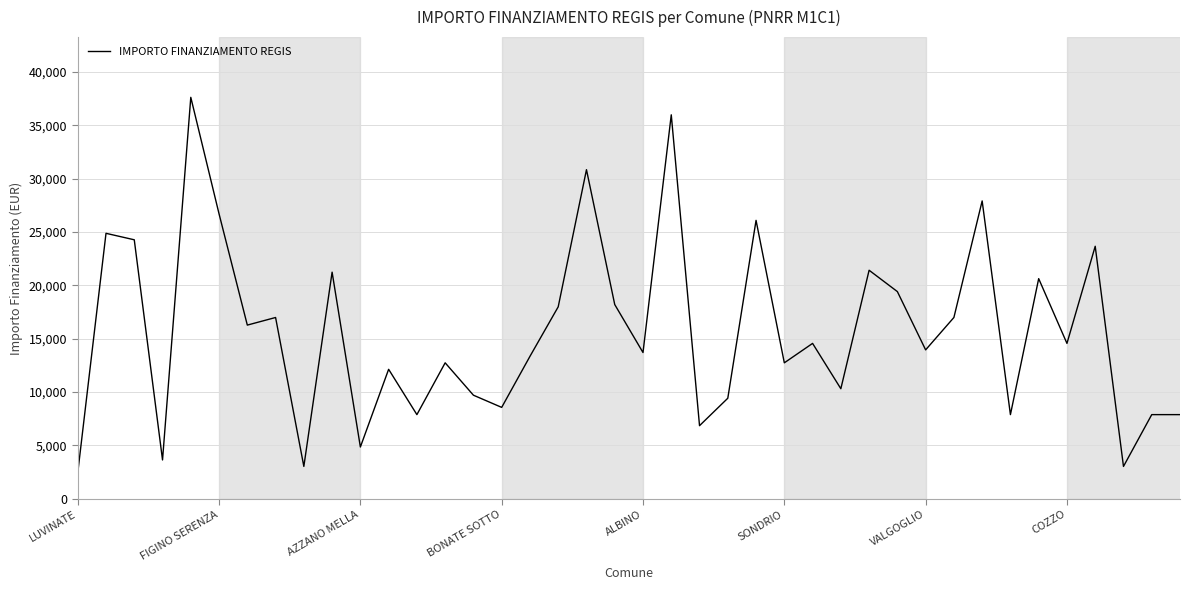

What is the greatest value displayed?

37634